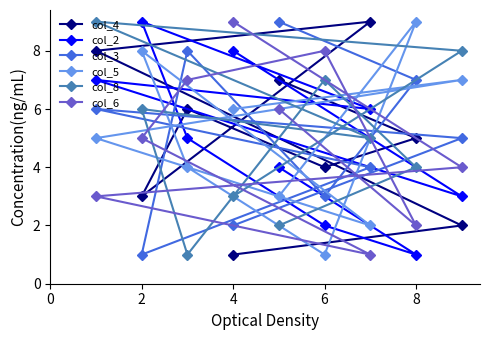

Which label corresponds to the largest value in the chart?

6